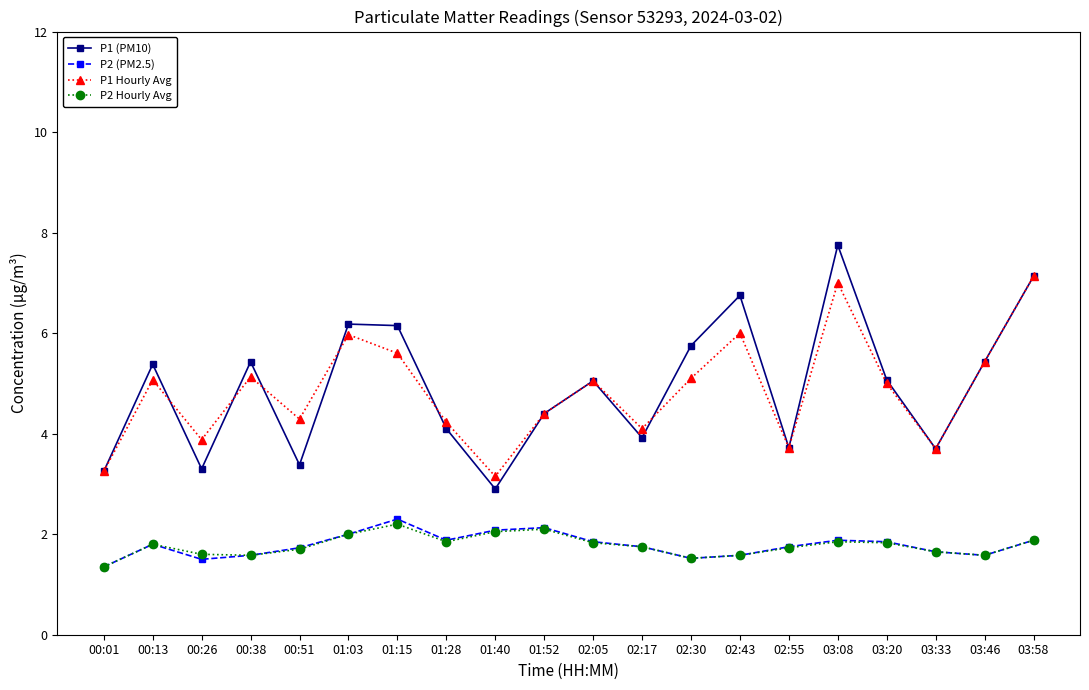

True or false: P2 (PM2.5) and P1 Hourly Avg intersect in this chart.

False